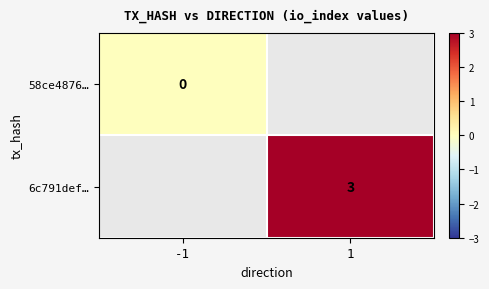

The value of 6c791def… at 1 is 1. True or false?

False